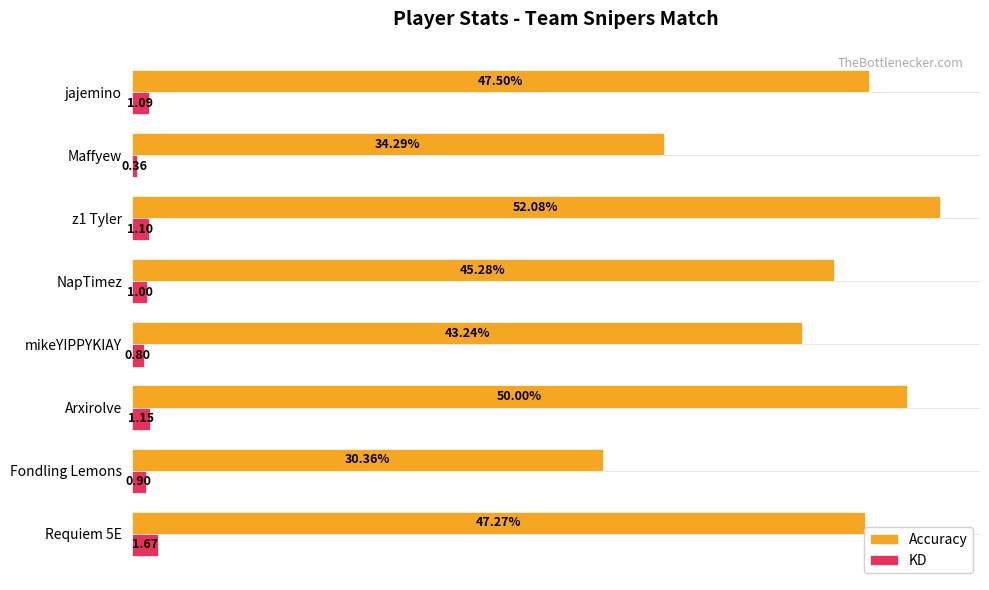

At which category is the sum across all series the highest?

z1 Tyler